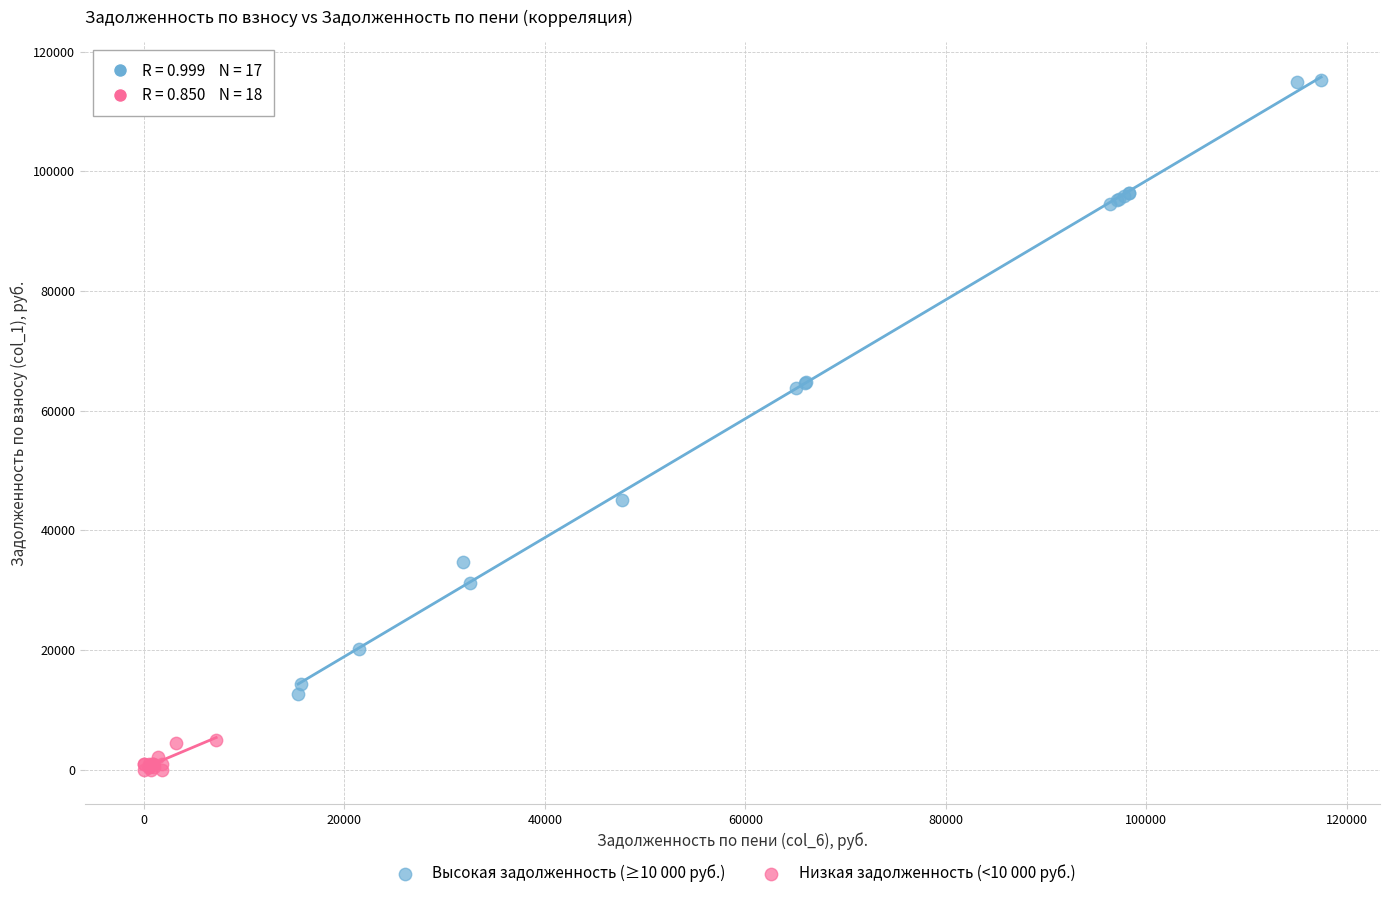

Which series reaches the maximum Y coordinate?

Высокая задолженность (≥10 000 руб.)